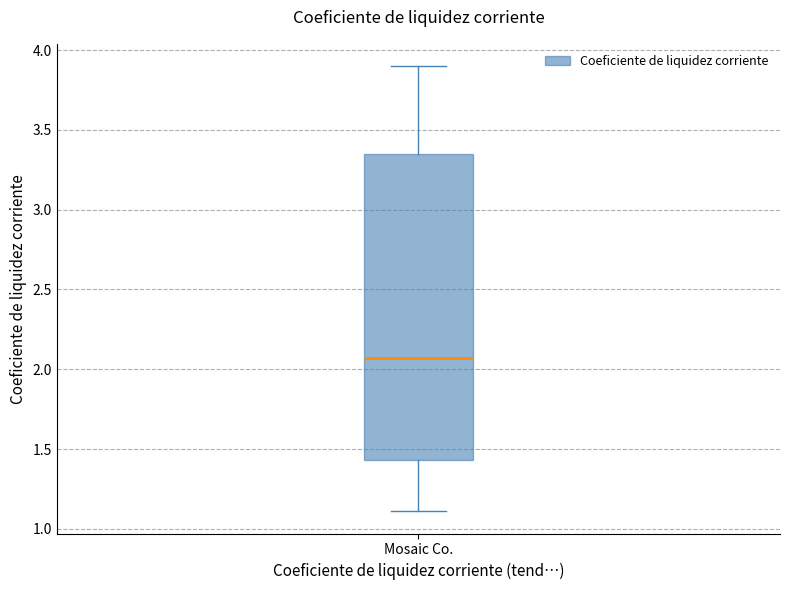

Transcribe this box plot: give where the median line is, the range the box spans, and where the two whiskers end, as read against the y-axis. The values are not printed on the chart, so give them approximately, as read against the axis.

median 2.05, box 1.45 to 3.35, whiskers 1.10 to 3.90